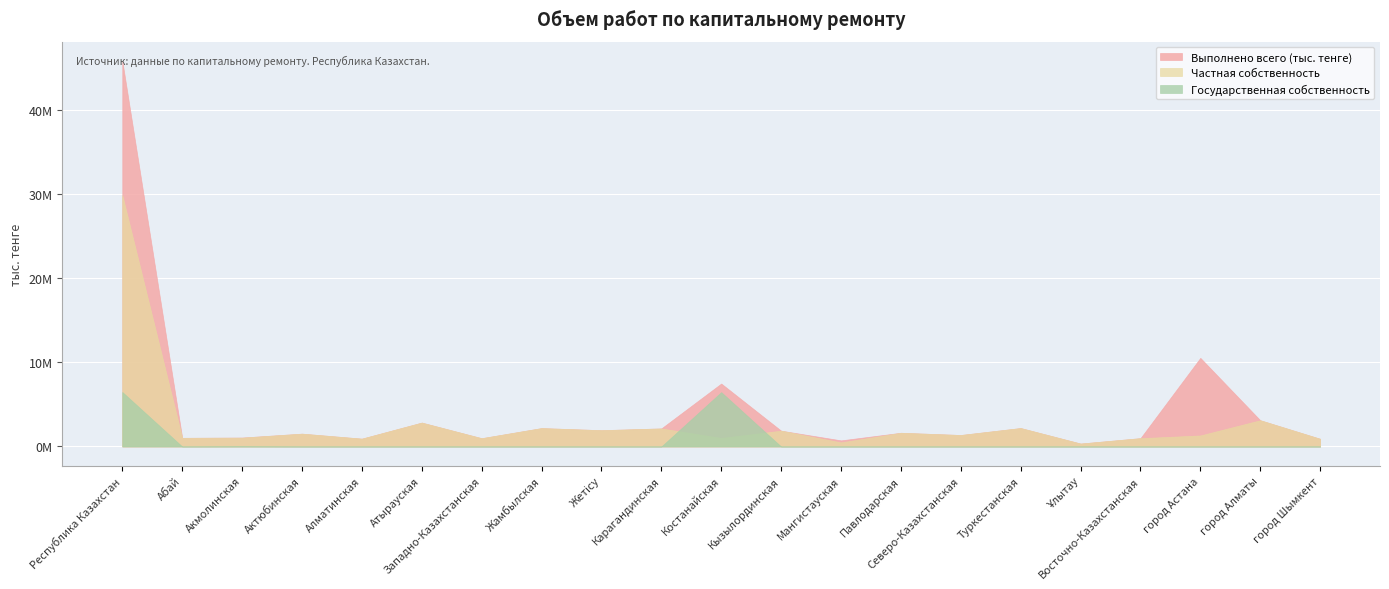

What are all the series names shown in the legend?

Выполнено всего (тыс. тенге), Частная собственность, Государственная собственность